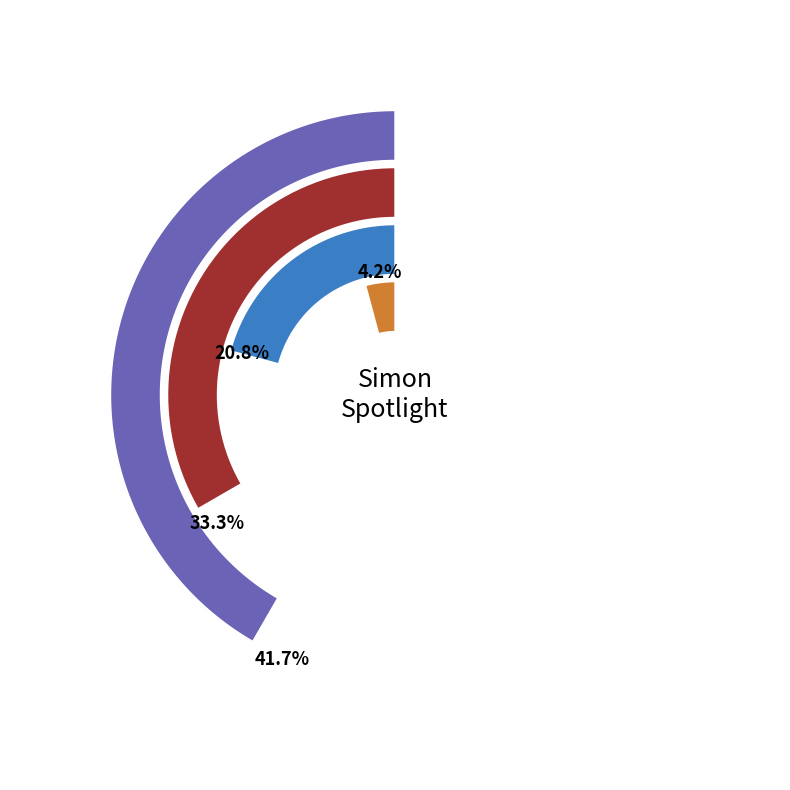

To the nearest percent, what portion does Coco Simon represent?

33%